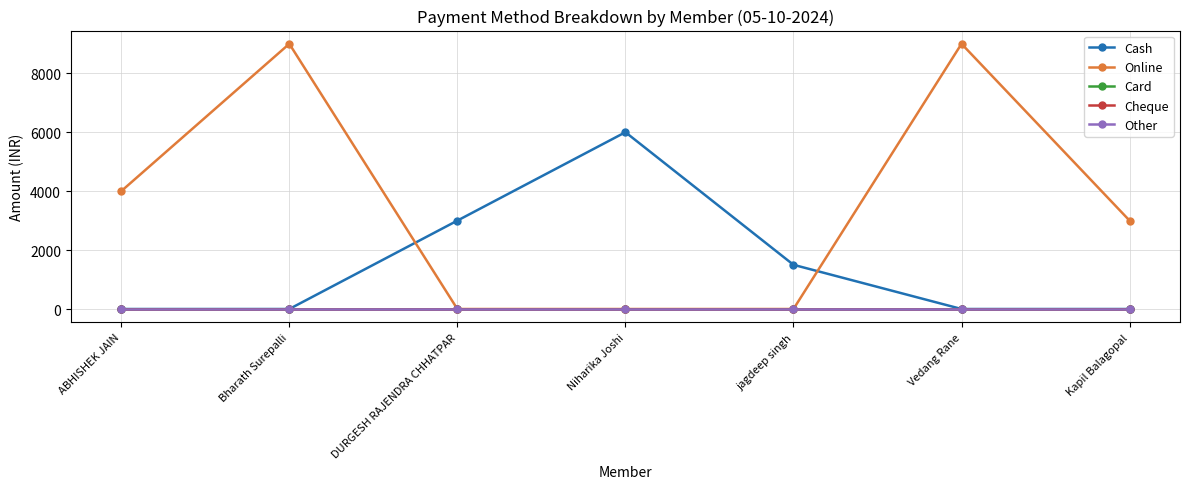

Reading left to right, list all the values displayed in this chart.

Cash: ABHISHEK JAIN=0	Bharath Surepalli=0	DURGESH RAJENDRA CHHATPAR=3000	Niharika Joshi=6000	jagdeep singh=1500	Vedang Rane=0	Kapil Balagopal=0
Online: ABHISHEK JAIN=4000	Bharath Surepalli=9000	DURGESH RAJENDRA CHHATPAR=0	Niharika Joshi=0	jagdeep singh=0	Vedang Rane=9000	Kapil Balagopal=3000
Card: ABHISHEK JAIN=0	Bharath Surepalli=0	DURGESH RAJENDRA CHHATPAR=0	Niharika Joshi=0	jagdeep singh=0	Vedang Rane=0	Kapil Balagopal=0
Cheque: ABHISHEK JAIN=0	Bharath Surepalli=0	DURGESH RAJENDRA CHHATPAR=0	Niharika Joshi=0	jagdeep singh=0	Vedang Rane=0	Kapil Balagopal=0
Other: ABHISHEK JAIN=0	Bharath Surepalli=0	DURGESH RAJENDRA CHHATPAR=0	Niharika Joshi=0	jagdeep singh=0	Vedang Rane=0	Kapil Balagopal=0